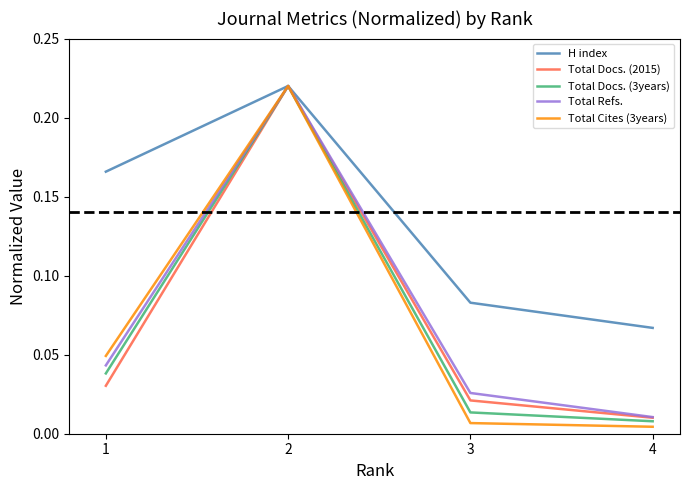

Rank the categories by H index value from highest to lowest.

2, 1, 3, 4